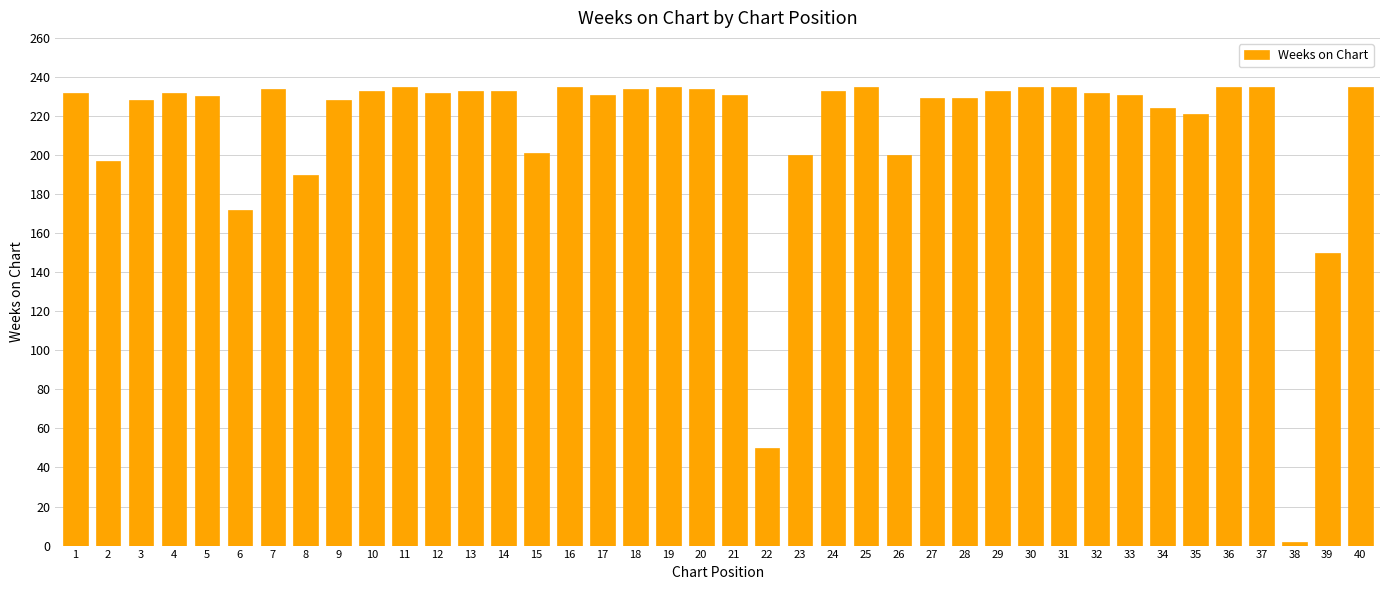

Are the bars horizontal?

No